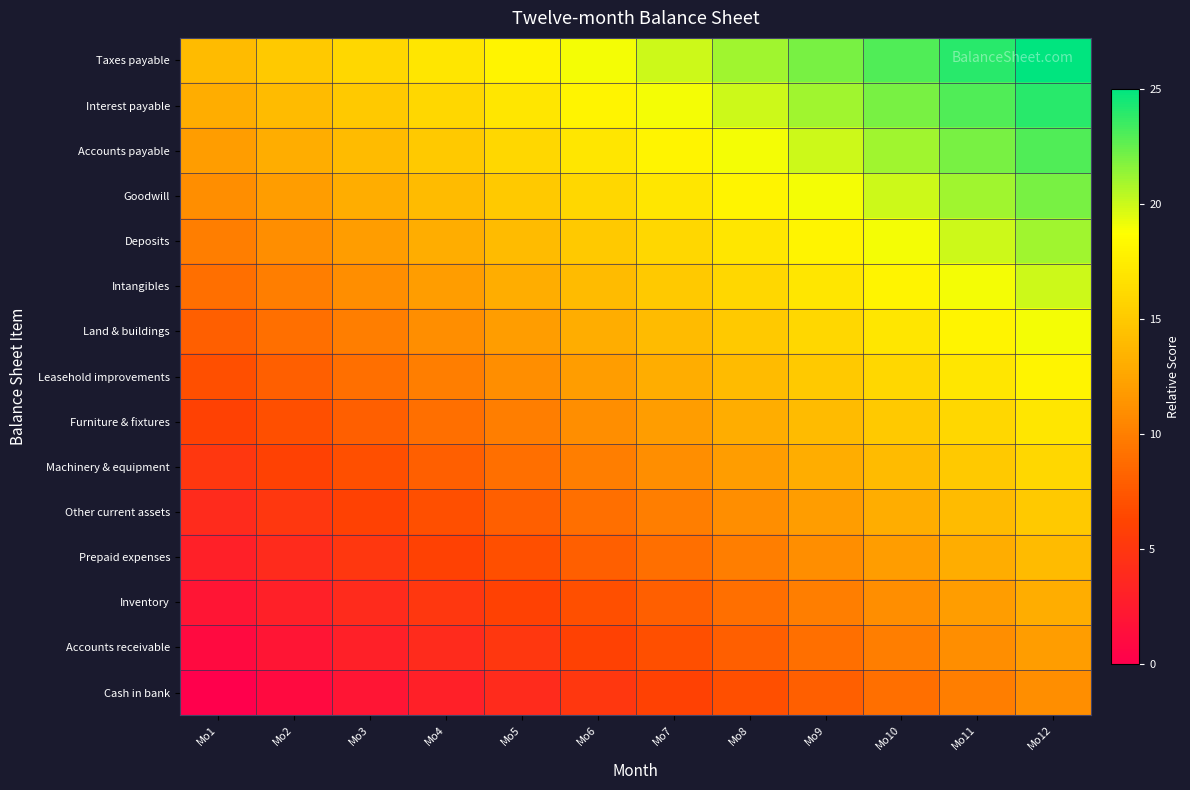

Reading right to left, transcribe all the data shown in this chart.

Cash in bank: Mo12=11	Mo11=10	Mo10=9	Mo9=8	Mo8=7	Mo7=6	Mo6=5	Mo5=4	Mo4=3	Mo3=2	Mo2=1	Mo1=0
Accounts receivable: Mo12=12	Mo11=11	Mo10=10	Mo9=9	Mo8=8	Mo7=7	Mo6=6	Mo5=5	Mo4=4	Mo3=3	Mo2=2	Mo1=1
Inventory: Mo12=13	Mo11=12	Mo10=11	Mo9=10	Mo8=9	Mo7=8	Mo6=7	Mo5=6	Mo4=5	Mo3=4	Mo2=3	Mo1=2
Prepaid expenses: Mo12=14	Mo11=13	Mo10=12	Mo9=11	Mo8=10	Mo7=9	Mo6=8	Mo5=7	Mo4=6	Mo3=5	Mo2=4	Mo1=3
Other current assets: Mo12=15	Mo11=14	Mo10=13	Mo9=12	Mo8=11	Mo7=10	Mo6=9	Mo5=8	Mo4=7	Mo3=6	Mo2=5	Mo1=4
Machinery & equipment: Mo12=16	Mo11=15	Mo10=14	Mo9=13	Mo8=12	Mo7=11	Mo6=10	Mo5=9	Mo4=8	Mo3=7	Mo2=6	Mo1=5
Furniture & fixtures: Mo12=17	Mo11=16	Mo10=15	Mo9=14	Mo8=13	Mo7=12	Mo6=11	Mo5=10	Mo4=9	Mo3=8	Mo2=7	Mo1=6
Leasehold improvements: Mo12=18	Mo11=17	Mo10=16	Mo9=15	Mo8=14	Mo7=13	Mo6=12	Mo5=11	Mo4=10	Mo3=9	Mo2=8	Mo1=7
Land & buildings: Mo12=19	Mo11=18	Mo10=17	Mo9=16	Mo8=15	Mo7=14	Mo6=13	Mo5=12	Mo4=11	Mo3=10	Mo2=9	Mo1=8
Intangibles: Mo12=20	Mo11=19	Mo10=18	Mo9=17	Mo8=16	Mo7=15	Mo6=14	Mo5=13	Mo4=12	Mo3=11	Mo2=10	Mo1=9
Deposits: Mo12=21	Mo11=20	Mo10=19	Mo9=18	Mo8=17	Mo7=16	Mo6=15	Mo5=14	Mo4=13	Mo3=12	Mo2=11	Mo1=10
Goodwill: Mo12=22	Mo11=21	Mo10=20	Mo9=19	Mo8=18	Mo7=17	Mo6=16	Mo5=15	Mo4=14	Mo3=13	Mo2=12	Mo1=11
Accounts payable: Mo12=23	Mo11=22	Mo10=21	Mo9=20	Mo8=19	Mo7=18	Mo6=17	Mo5=16	Mo4=15	Mo3=14	Mo2=13	Mo1=12
Interest payable: Mo12=24	Mo11=23	Mo10=22	Mo9=21	Mo8=20	Mo7=19	Mo6=18	Mo5=17	Mo4=16	Mo3=15	Mo2=14	Mo1=13
Taxes payable: Mo12=25	Mo11=24	Mo10=23	Mo9=22	Mo8=21	Mo7=20	Mo6=19	Mo5=18	Mo4=17	Mo3=16	Mo2=15	Mo1=14